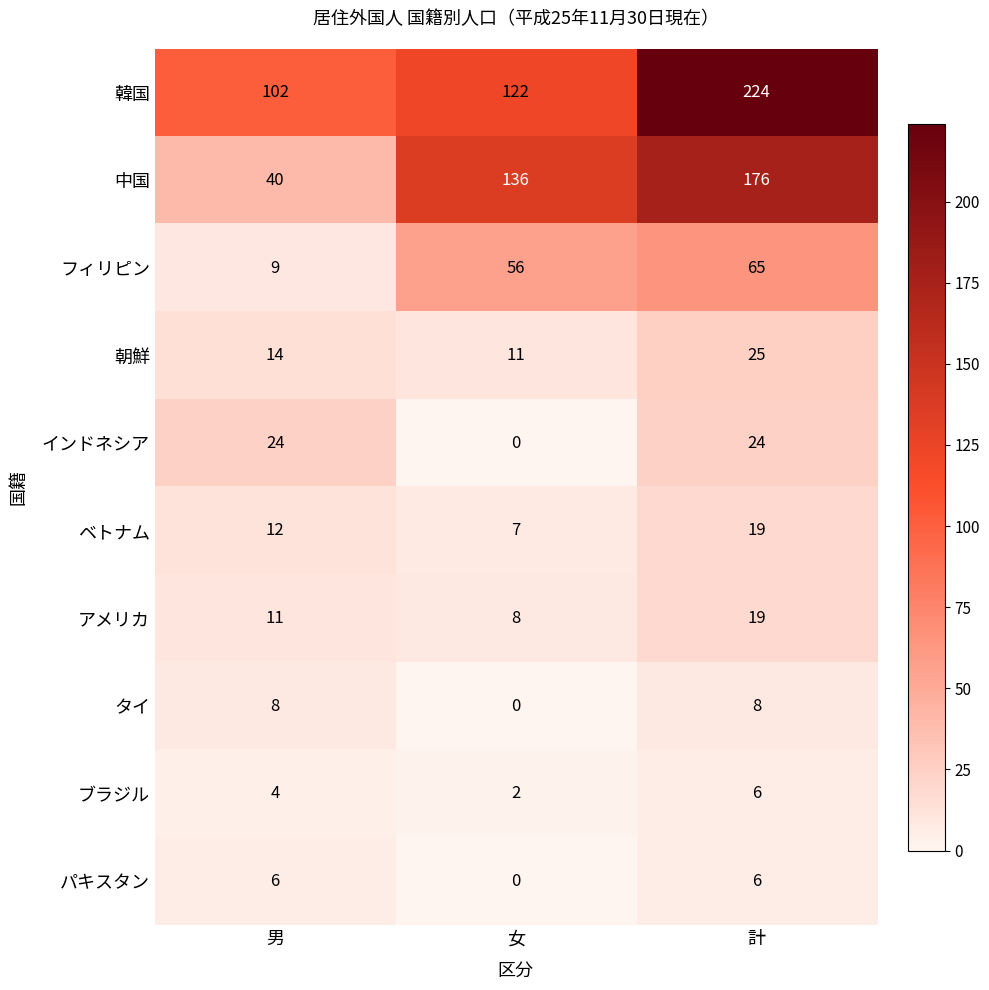

What is the greatest value displayed?

224